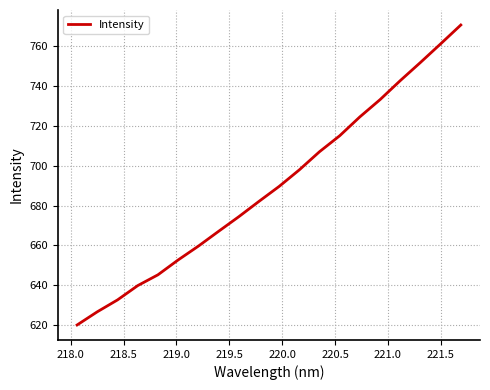

What is the difference between the maximum and minimum values?

150.6